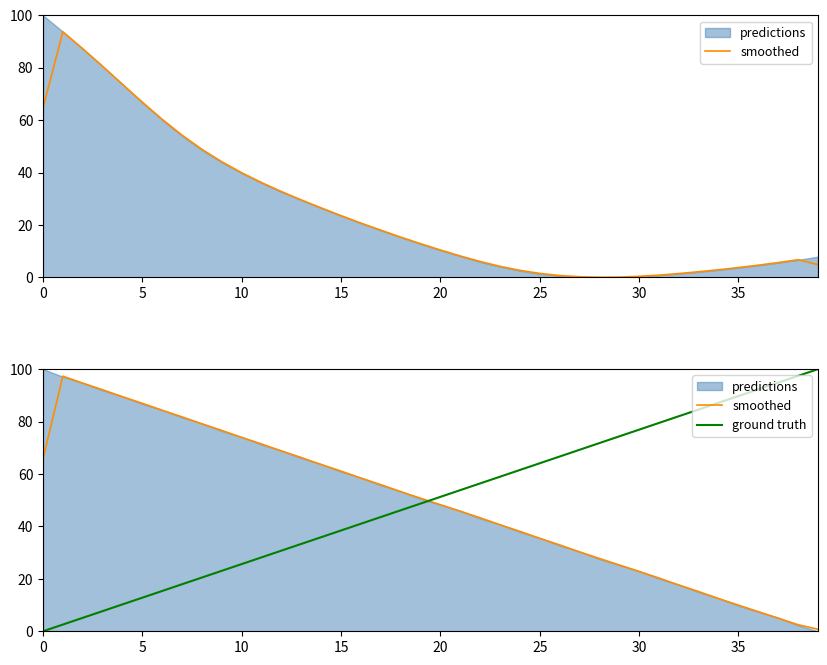

What is the difference between the highest and lowest values at 12?

38.0